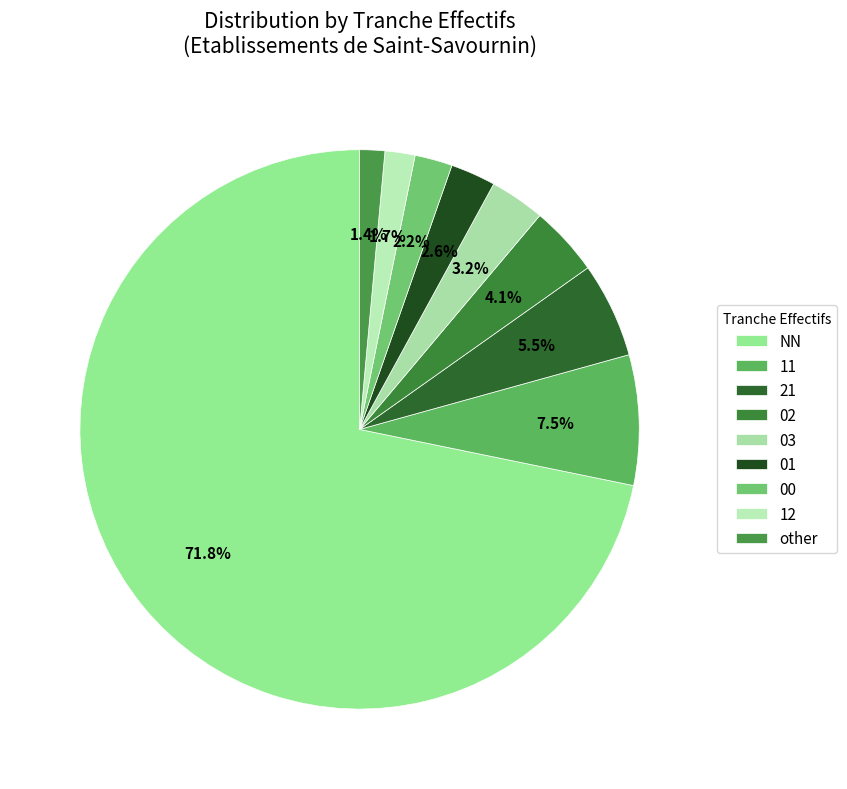

Which category has the biggest portion of the pie?

NN